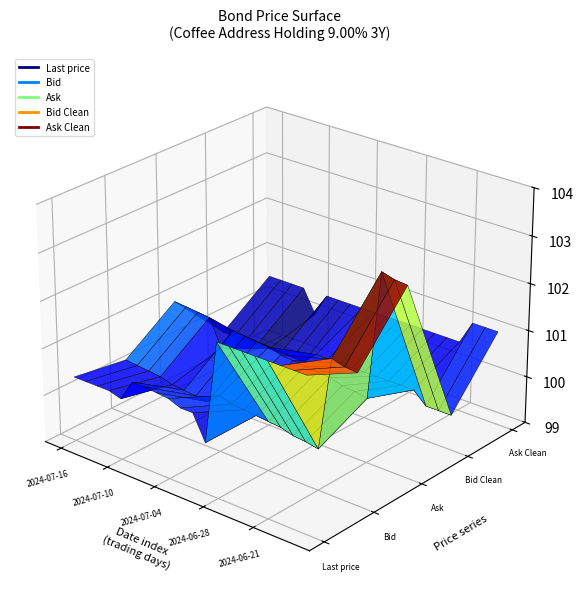

Reading left to right, extract all data points from this chart.

Last price: 2024-07-16=100.4	2024-07-15=100.4	2024-07-12=100.4	2024-07-11=100.4	2024-07-10=100.3	2024-07-09=100.8	2024-07-08=100.8	2024-07-05=100.7	2024-07-04=100.7	2024-07-03=100.6	2024-07-02=100.6	2024-07-01=100.1	2024-06-28=102.2	2024-06-27=102.2	2024-06-26=102.2	2024-06-25=102.2	2024-06-21=102.2	2024-06-20=102.2	2024-06-19=102.2	2024-06-18=102.2
Bid: 2024-07-16=100.2	2024-07-15=100.2	2024-07-12=100.2	2024-07-11=100.1	2024-07-10=100.0	2024-07-09=100.0	2024-07-08=100.0	2024-07-05=100.0	2024-07-04=100.2	2024-07-03=100.1	2024-07-02=100.1	2024-07-01=100.1	2024-06-28=100.0	2024-06-27=100.0	2024-06-26=100.0	2024-06-25=99.9	2024-06-21=99.9	2024-06-20=101.8	2024-06-19=101.8	2024-06-18=101.8
Ask: 2024-07-16=101.0	2024-07-15=100.9	2024-07-12=100.9	2024-07-11=100.9	2024-07-10=100.3	2024-07-09=100.8	2024-07-08=100.8	2024-07-05=100.7	2024-07-04=100.7	2024-07-03=100.6	2024-07-02=100.6	2024-07-01=100.6	2024-06-28=100.5	2024-06-27=100.5	2024-06-26=100.5	2024-06-25=100.4	2024-06-21=100.4	2024-06-20=103.1	2024-06-19=103.0	2024-06-18=103.0
Bid Clean: 2024-07-16=99.8	2024-07-15=99.8	2024-07-12=99.8	2024-07-11=99.8	2024-07-10=99.8	2024-07-09=99.8	2024-07-08=99.8	2024-07-05=99.8	2024-07-04=100.0	2024-07-03=100.0	2024-07-02=100.0	2024-07-01=100.0	2024-06-28=100.0	2024-06-27=100.0	2024-06-26=100.0	2024-06-25=100.0	2024-06-21=100.0	2024-06-20=99.8	2024-06-19=99.8	2024-06-18=99.8
Ask Clean: 2024-07-16=100.5	2024-07-15=100.5	2024-07-12=100.5	2024-07-11=100.5	2024-07-10=100.0	2024-07-09=100.5	2024-07-08=100.5	2024-07-05=100.5	2024-07-04=100.5	2024-07-03=100.5	2024-07-02=100.5	2024-07-01=100.5	2024-06-28=100.5	2024-06-27=100.5	2024-06-26=100.5	2024-06-25=100.5	2024-06-21=100.5	2024-06-20=101.0	2024-06-19=101.0	2024-06-18=101.0